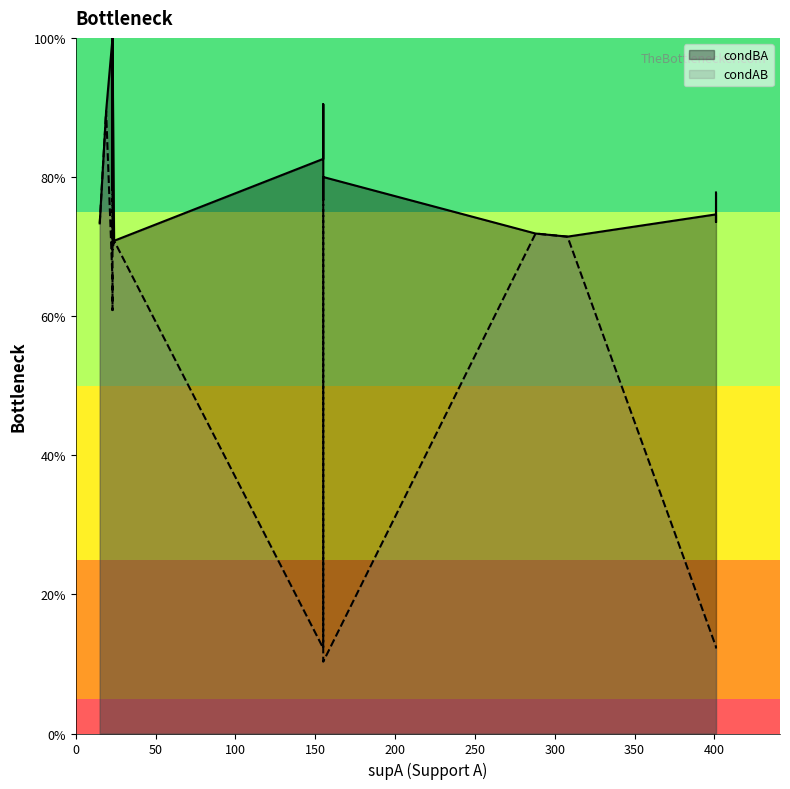

True or false: condAB and condBA intersect in this chart.

False